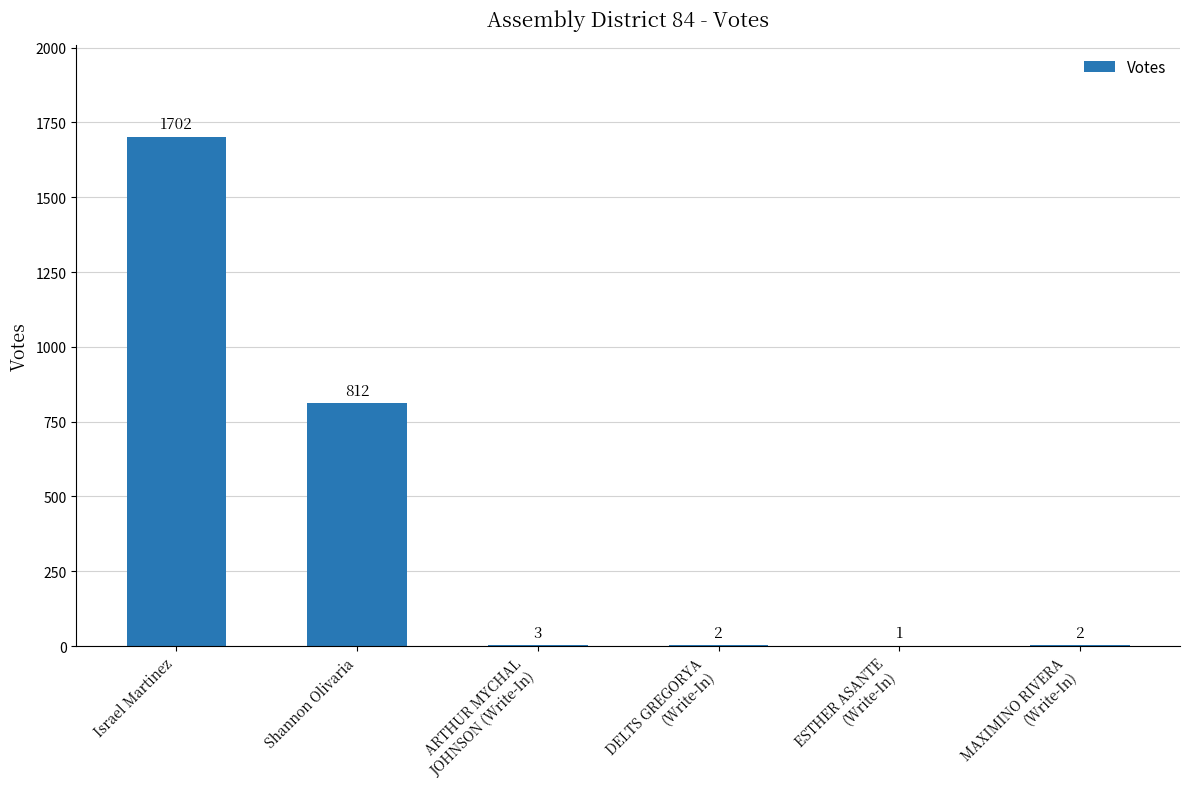

At which label is the value closest to 851?

Shannon Olivaria